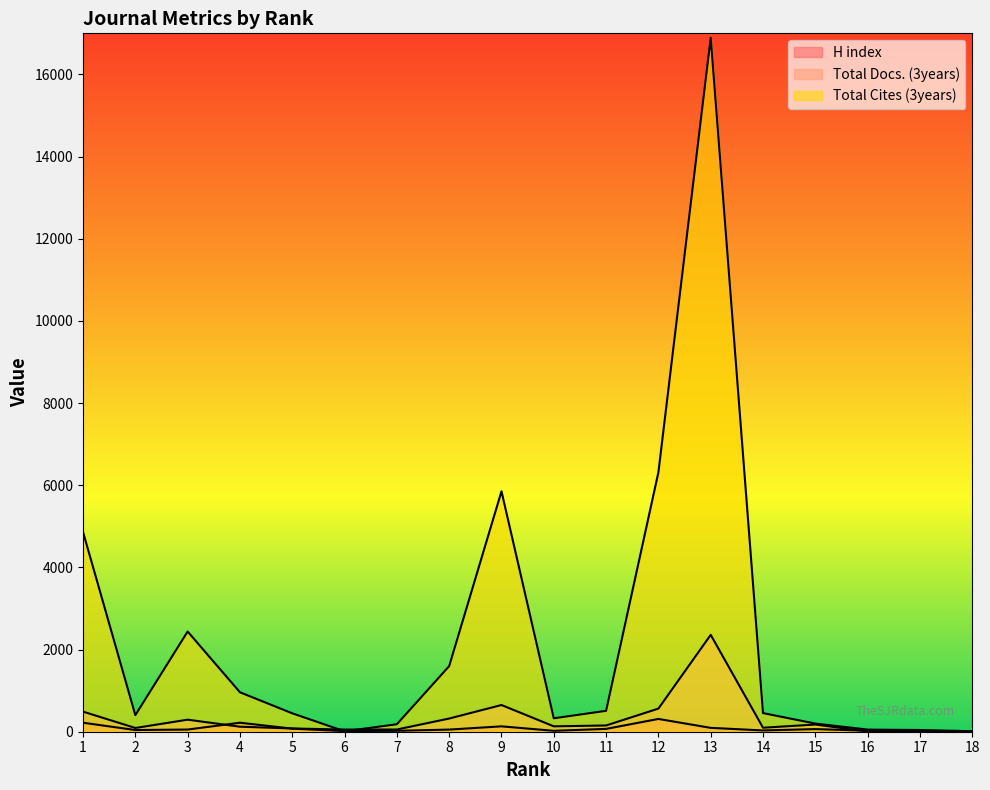

What is the difference between the maximum and minimum values in the Total Docs. (3years) series?

2357